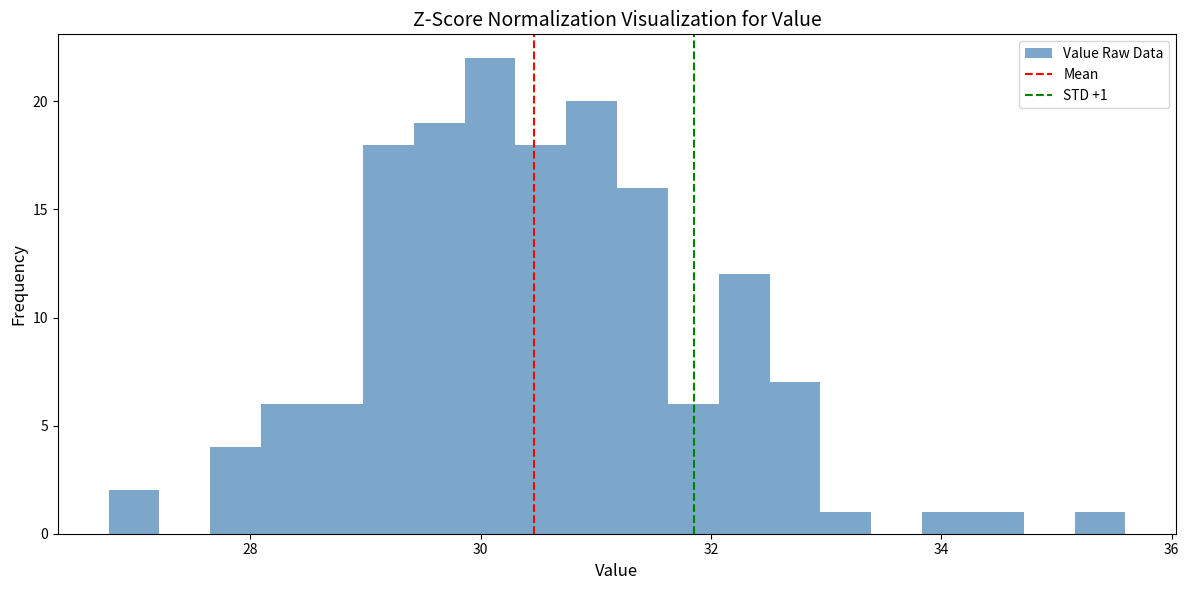

Read against the x-axis, roughly where is the centre of the tallest bar?

30.0